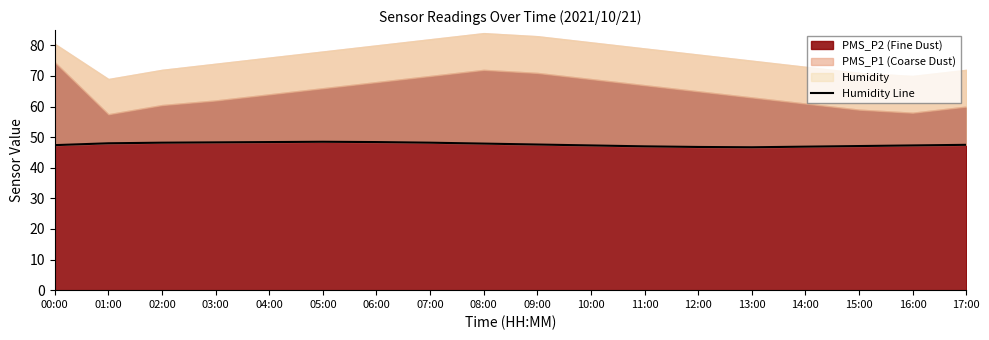

How many interior local valleys (lower than both neighbors) does the data have?

1